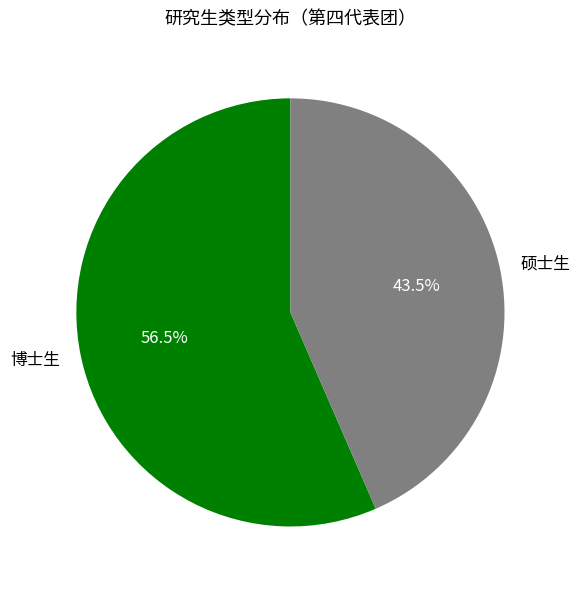

Rank the categories by value from lowest to highest.

硕士生, 博士生